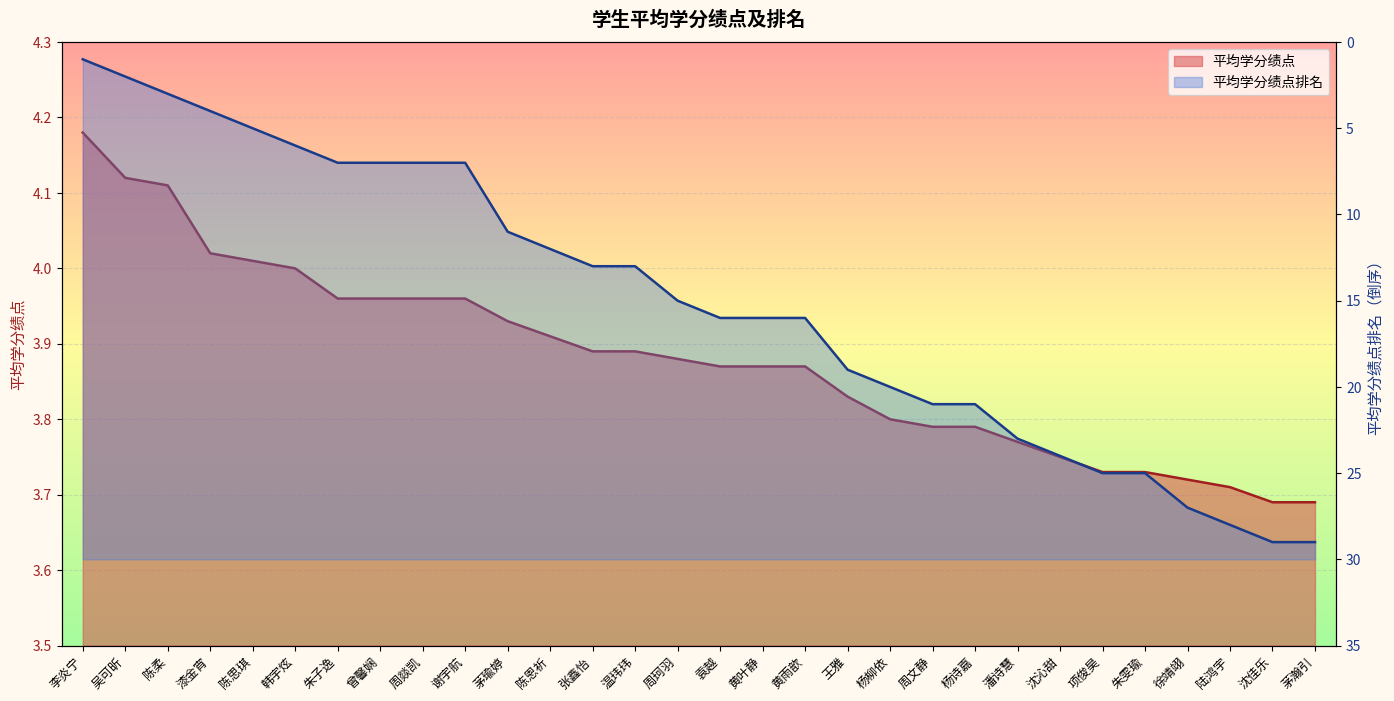

What are all the series names shown in the legend?

平均学分绩点, 平均学分绩点排名